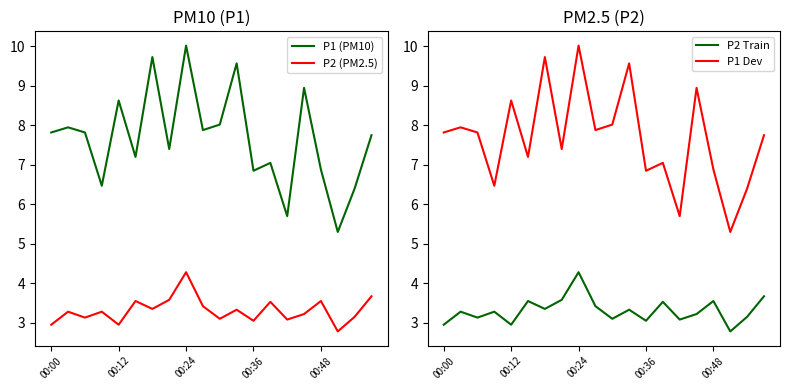

Reading left to right, extract all data points from this chart.

P1 (PM10): 7.8	8.0	7.8	6.5	8.6	7.2	9.7	7.4	10.0	7.9	8.0	9.6	6.8	7.0	5.7	8.9	6.9	5.3	6.4	7.8
P2 (PM2.5): 3.0	3.3	3.1	3.3	3.0	3.5	3.4	3.6	4.3	3.4	3.1	3.3	3.0	3.5	3.1	3.2	3.5	2.8	3.1	3.7
P2 Train: 3.0	3.3	3.1	3.3	3.0	3.5	3.4	3.6	4.3	3.4	3.1	3.3	3.0	3.5	3.1	3.2	3.5	2.8	3.1	3.7
P1 Dev: 7.8	8.0	7.8	6.5	8.6	7.2	9.7	7.4	10.0	7.9	8.0	9.6	6.8	7.0	5.7	8.9	6.9	5.3	6.4	7.8